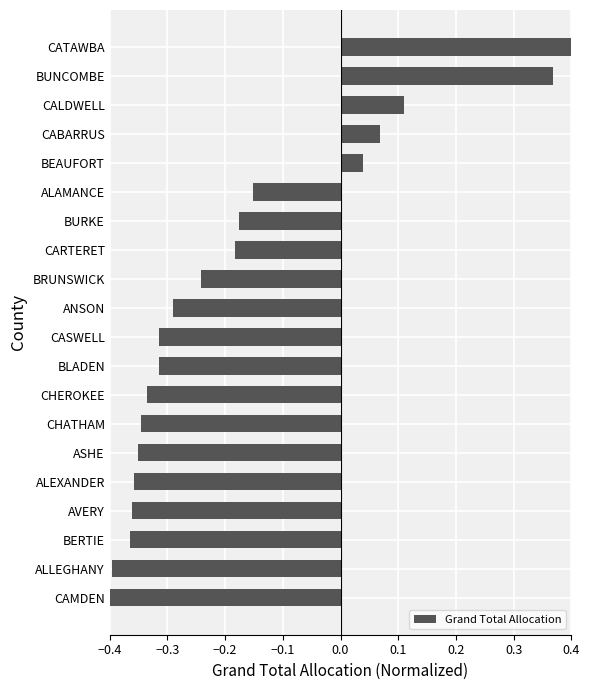

What is the sum of all values?

-3.6